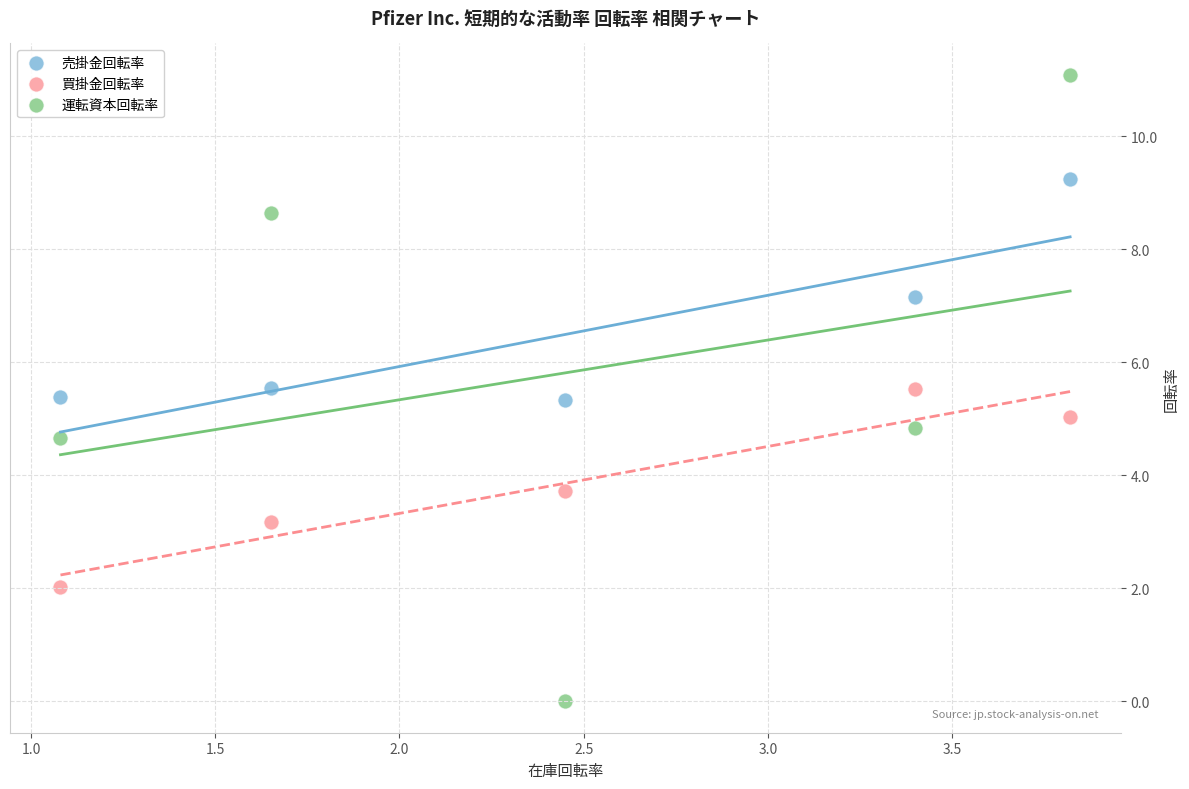

Across all data points, what is the range of X values (max minus min)?

2.7